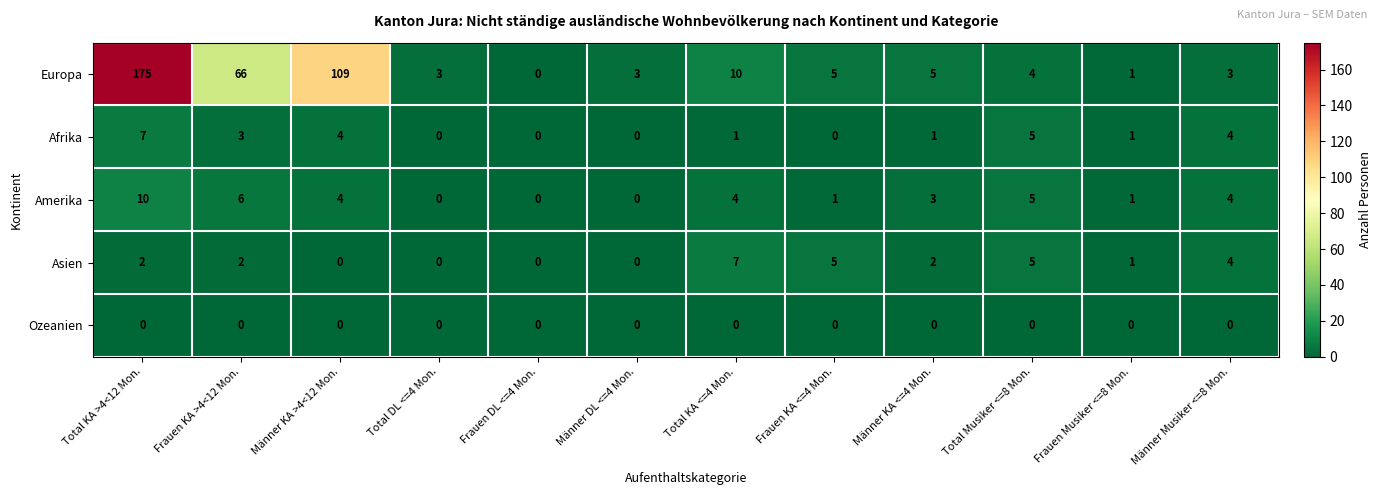

Count the number of categories in the chart.

12